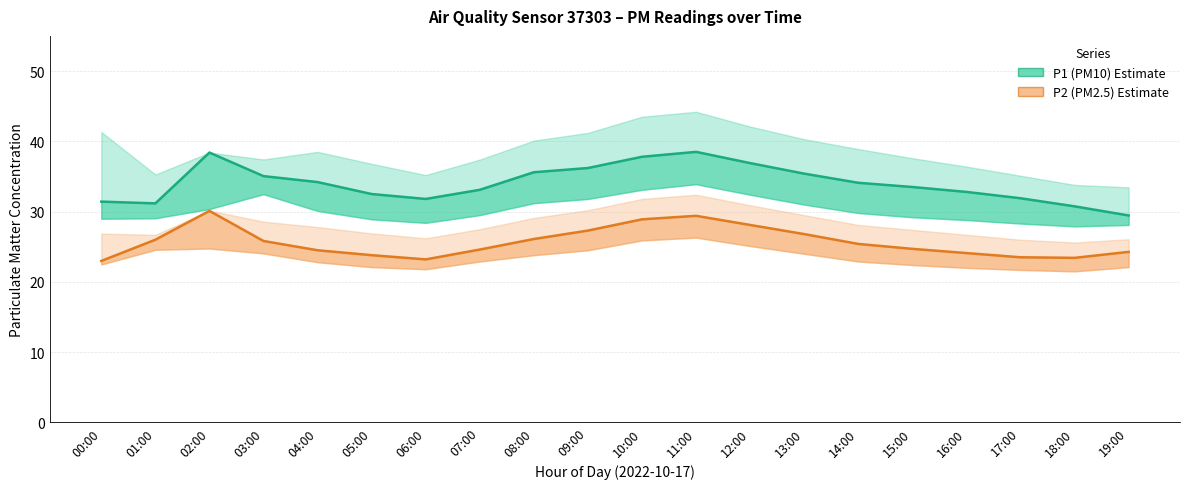

At how many categories does at least one series exceed 31?

18